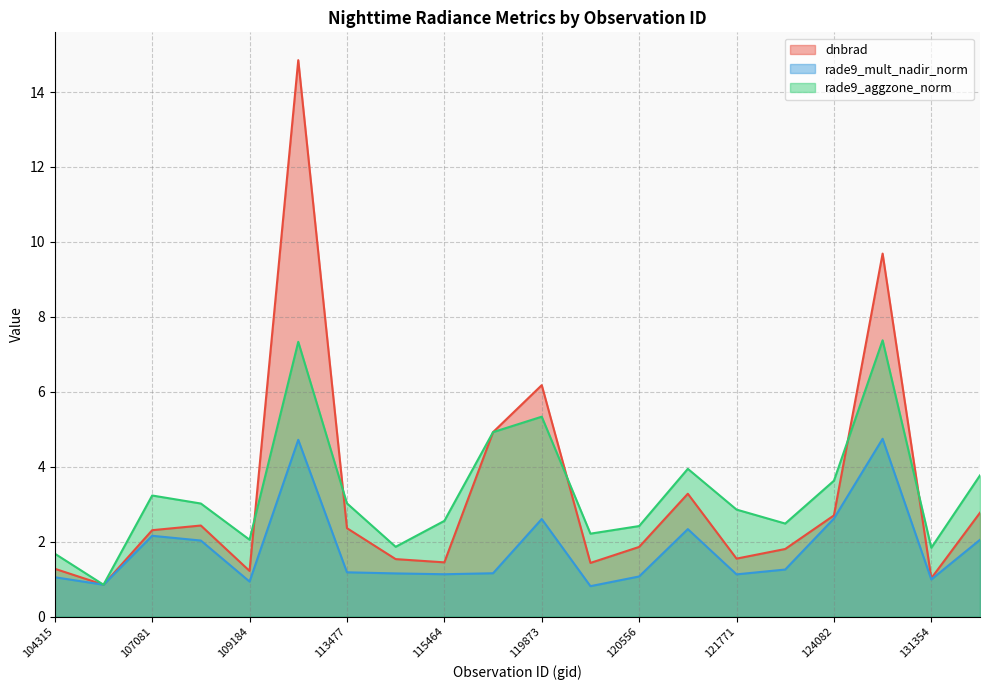

What is the sum of the rade9_mult_nadir_norm values at 113644 and 119351?

2.3